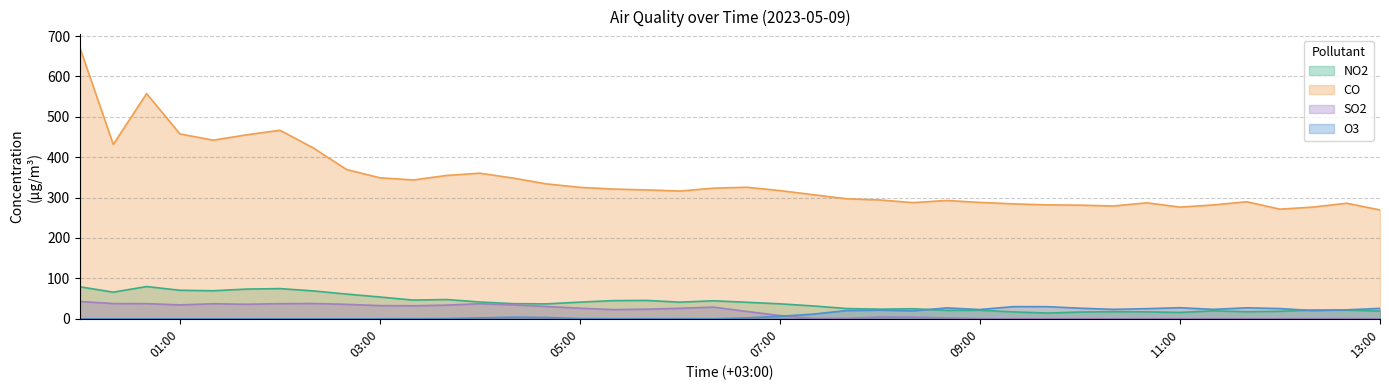

The value of O3 at 09:00 is 22.9. True or false?

True